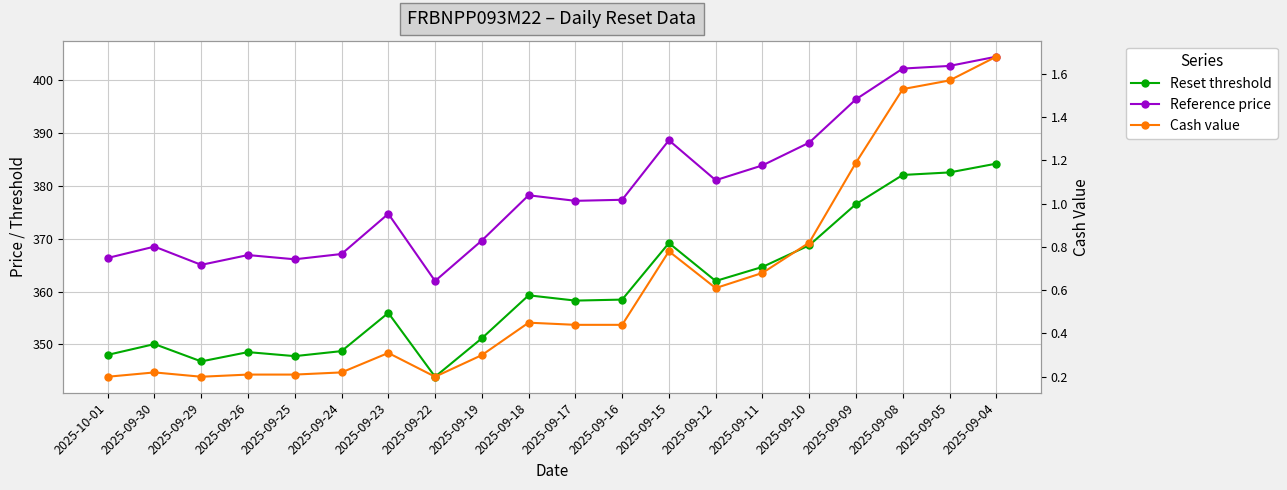

Is it true that Reset threshold equals 184.4 at 2025-09-12?

False